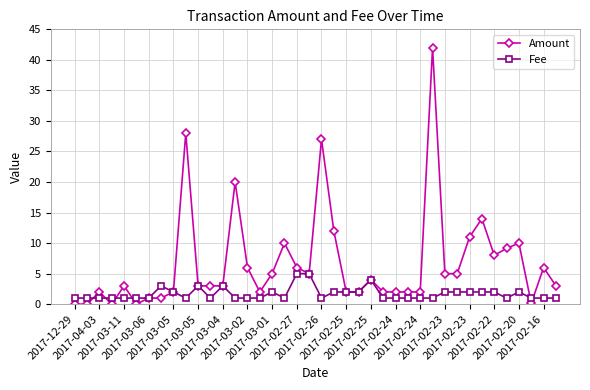

Which series has the largest total across all categories?

Amount